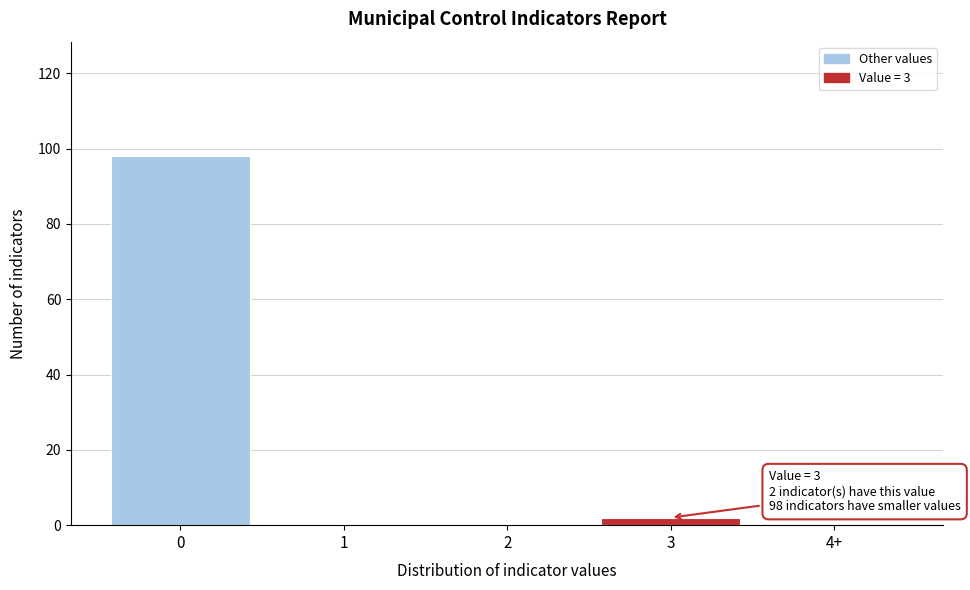

Reading left to right, what are all the values shown in this chart?

0=98	1=0	2=0	3=2	4+=0